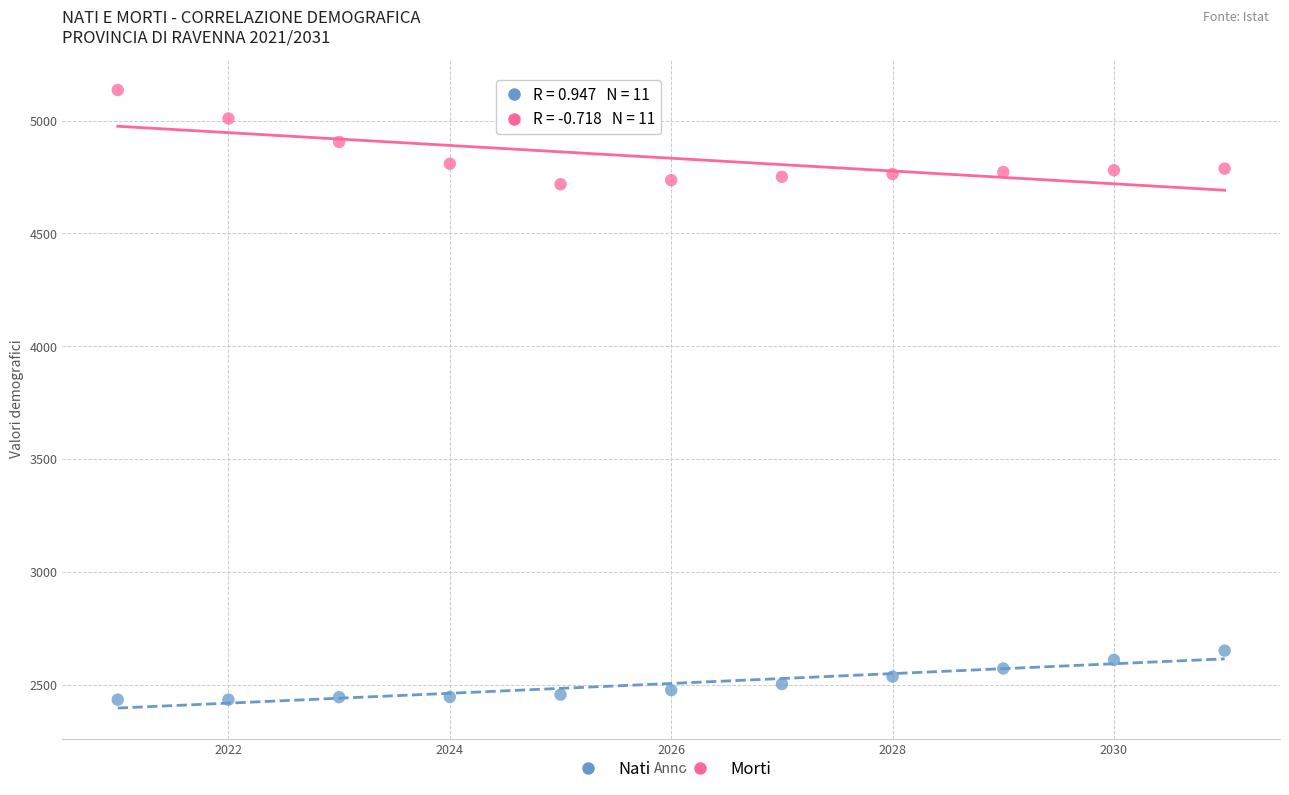

Across all data points, what is the range of Y values (max minus min)?

2699